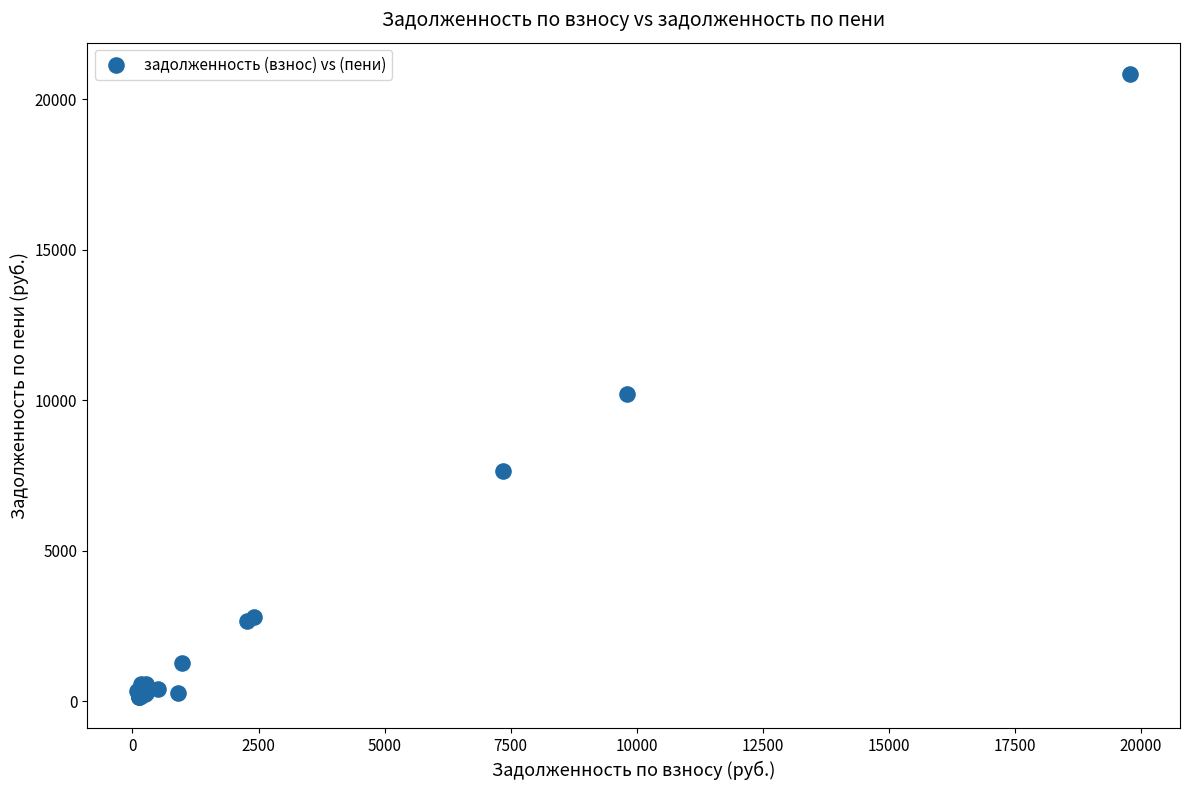

What Y value in the scatter plot is closest to 10486?

10197.6